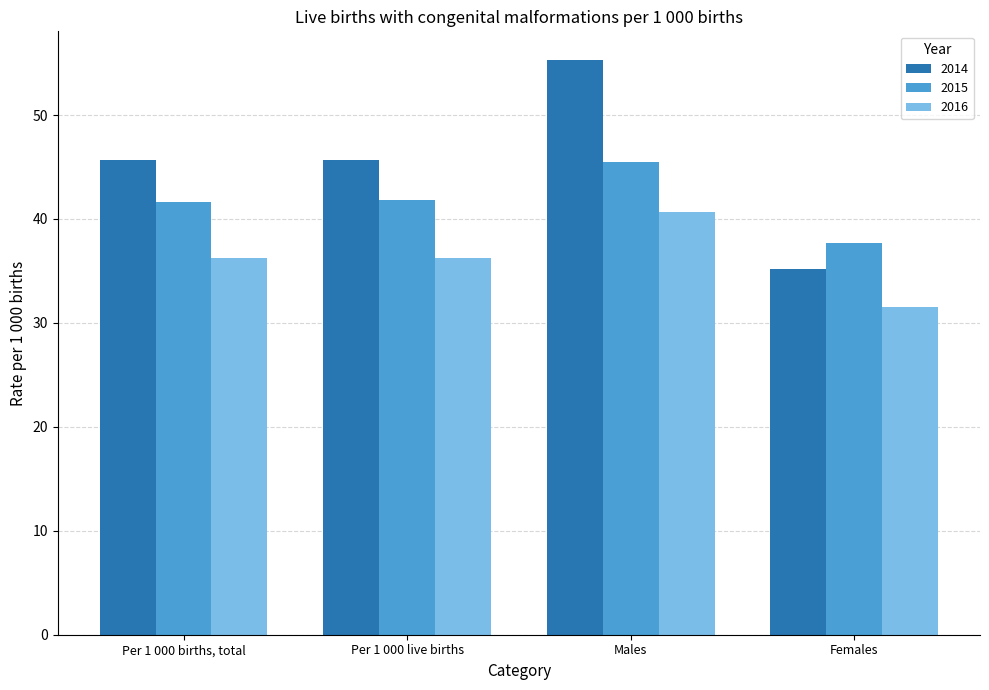

What is the value of the 2014 bar at the 4th from the left?

35.2